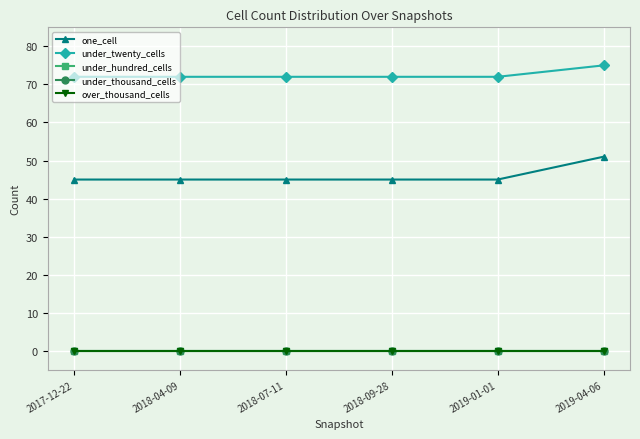

True or false: under_thousand_cells has more than 2 interior local peaks.

False